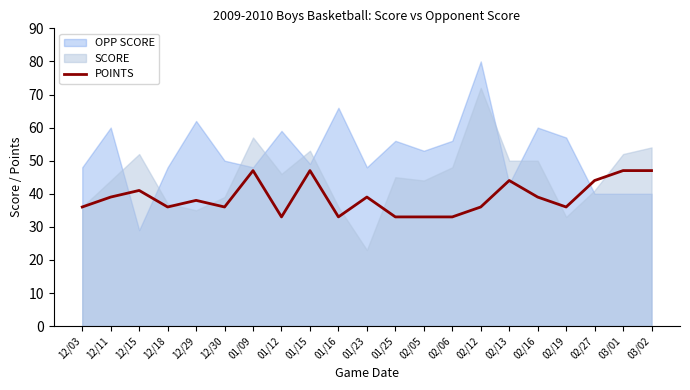

At which category does the data reach its first local peak?

12/15